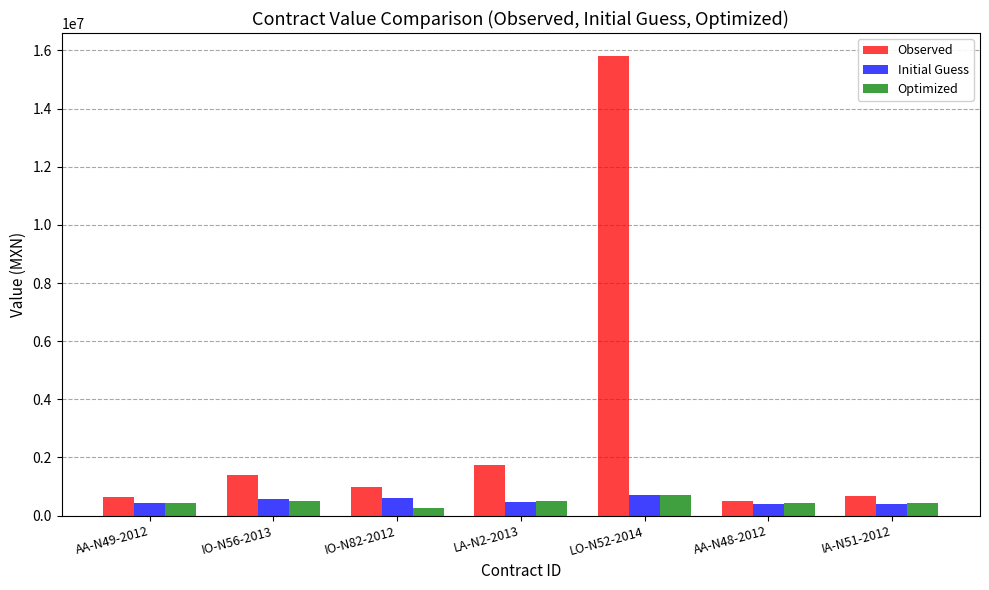

Does the chart contain stacked bars?

No